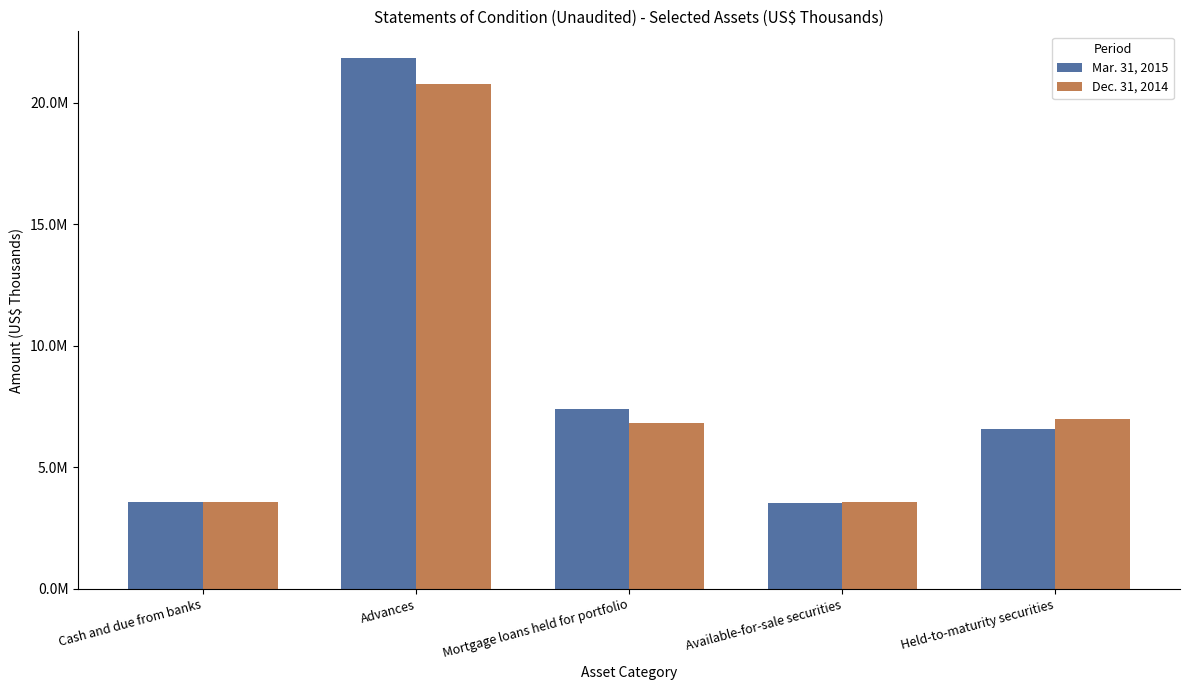

What is the label of the 4th bar from the right?

Advances